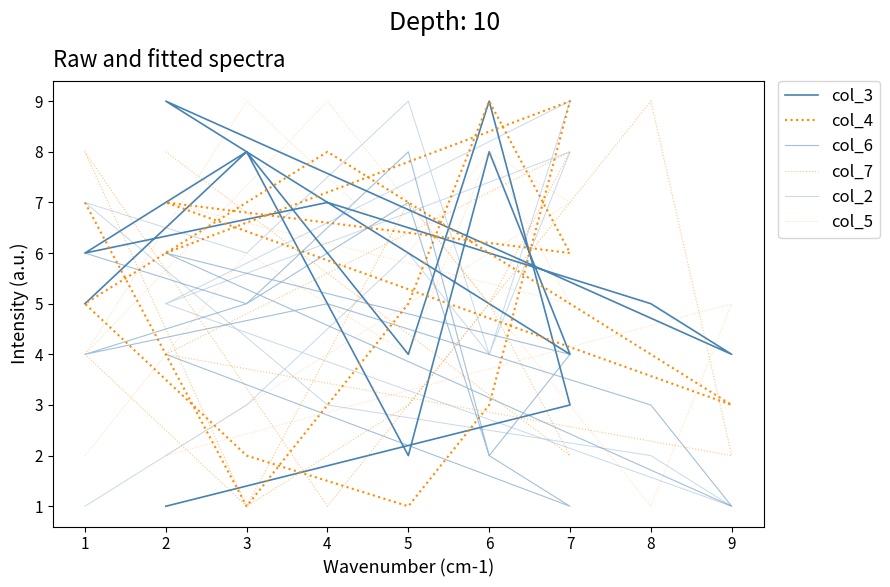

Count the col_7 values in the range 2 to 8.

11